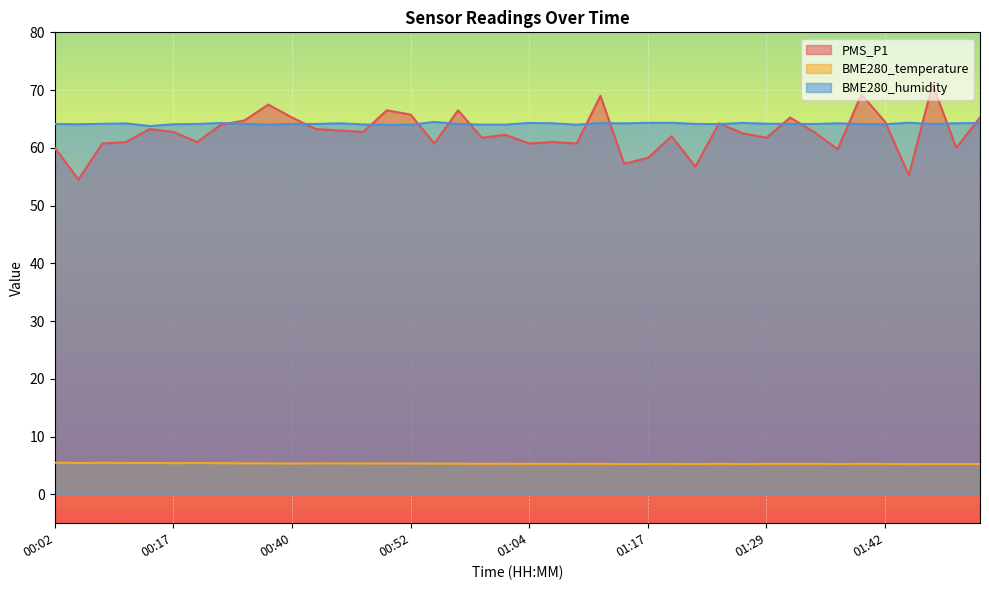

Which series has the largest total across all categories?

BME280_humidity